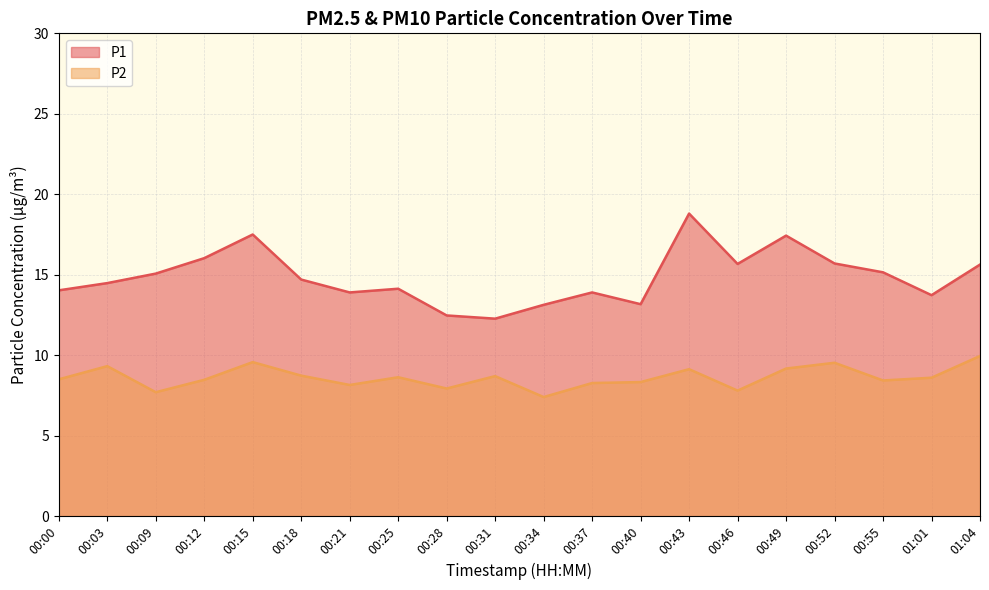

True or false: P1 has more than 1 points higher than both neighbors.

True